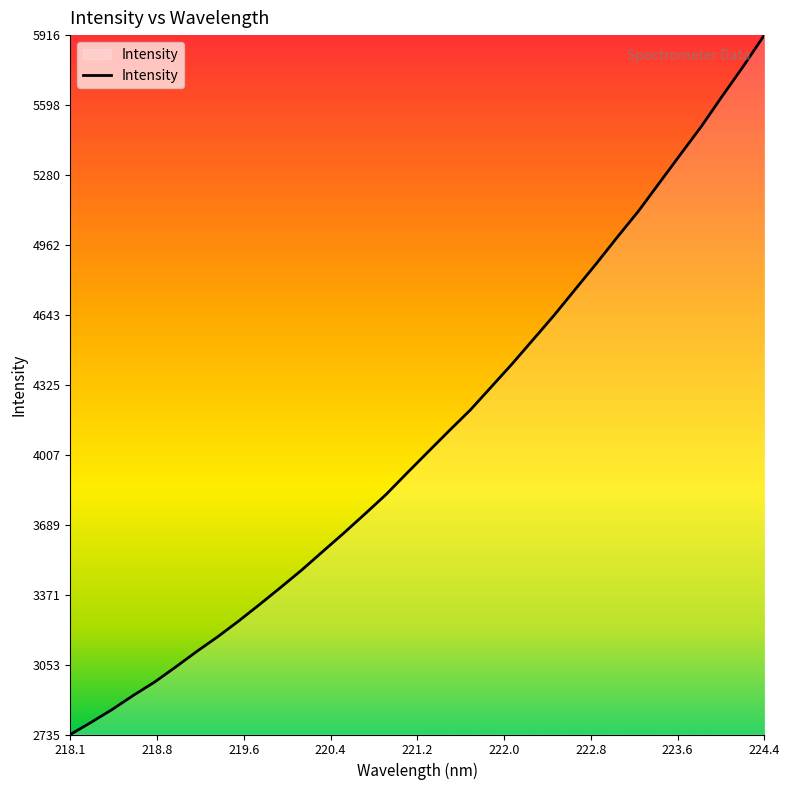

What is the difference between the maximum and minimum values?

3180.6